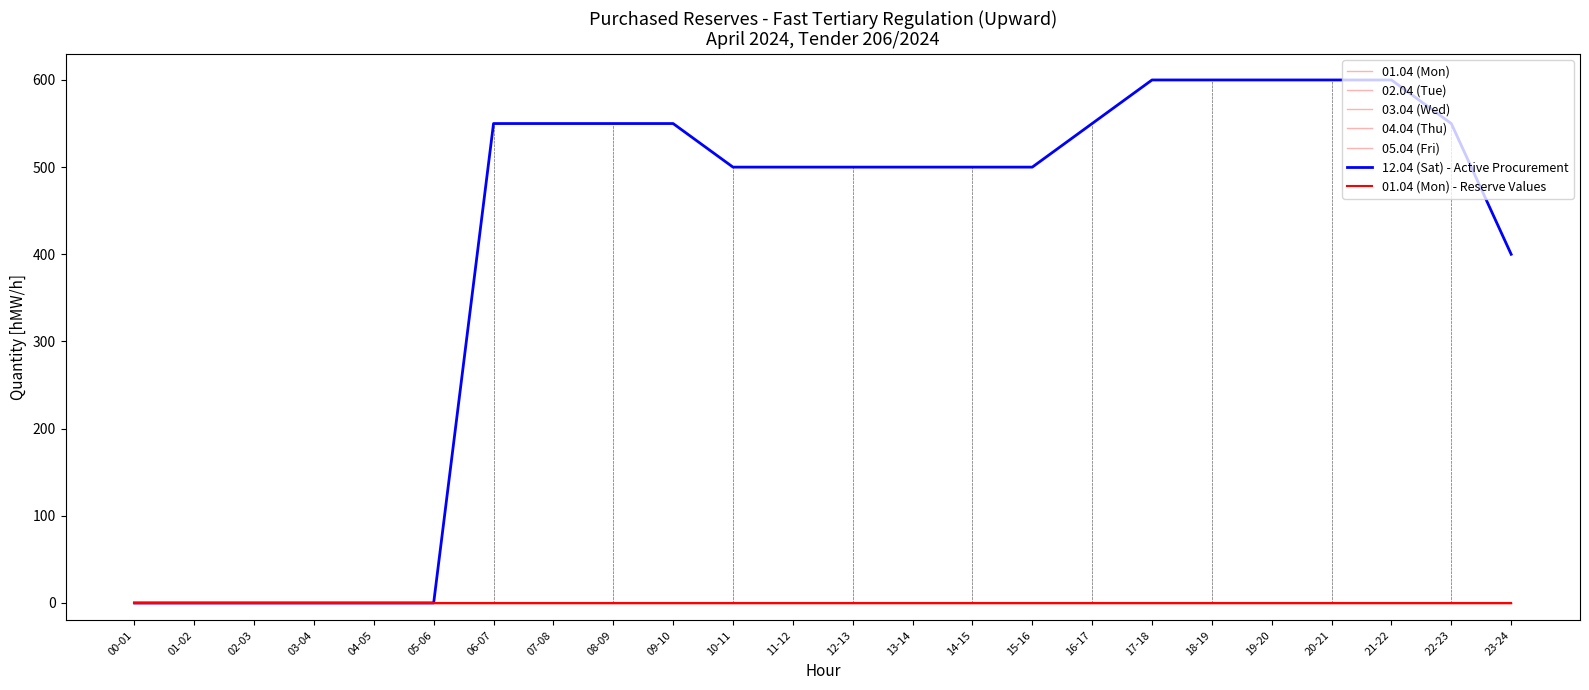

Which category has the lowest value across all series?

00-01